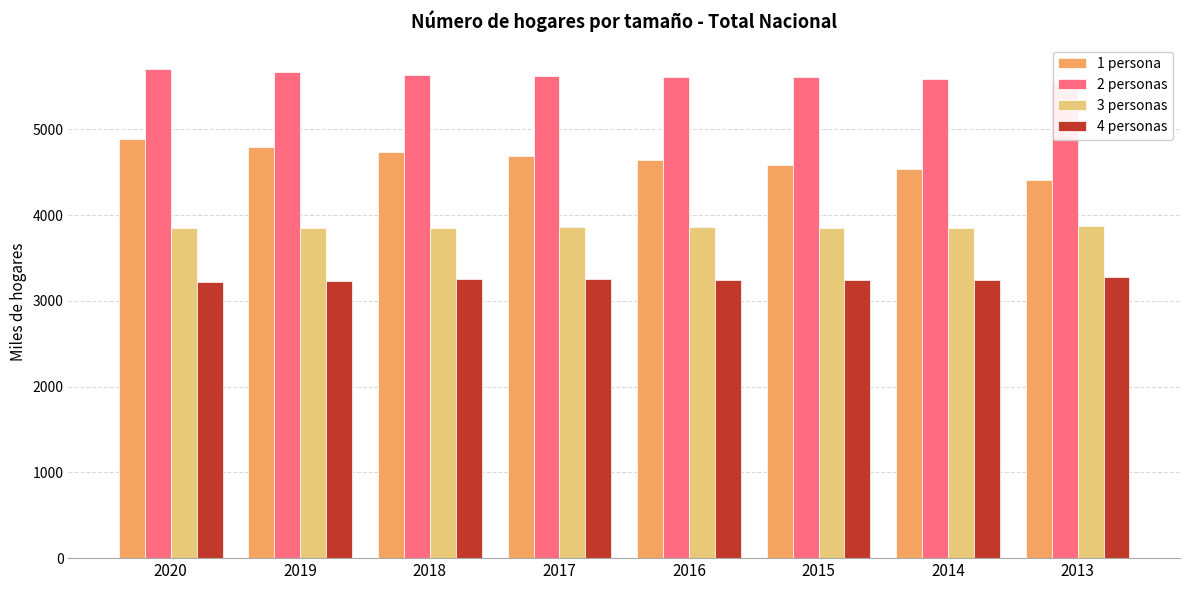

True or false: 3 personas has a value of 5372.5 at 2018.

False